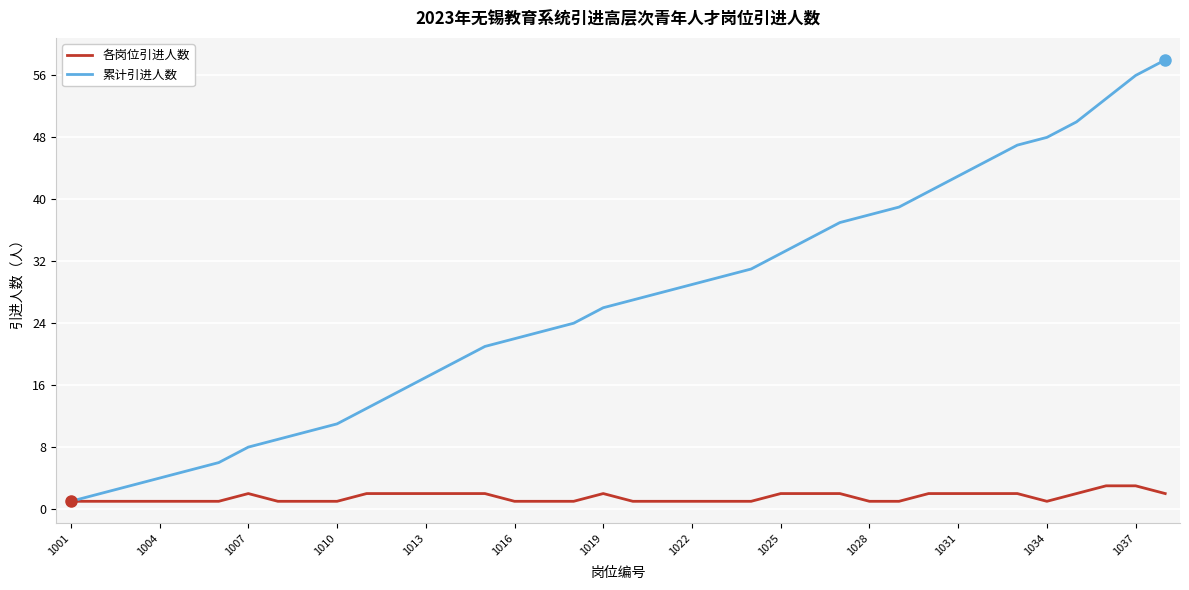

What is the smallest value displayed?

1